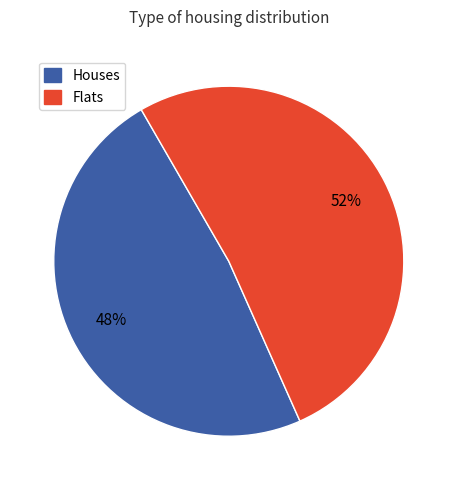

To the nearest percent, what is the average slice percentage?

50%